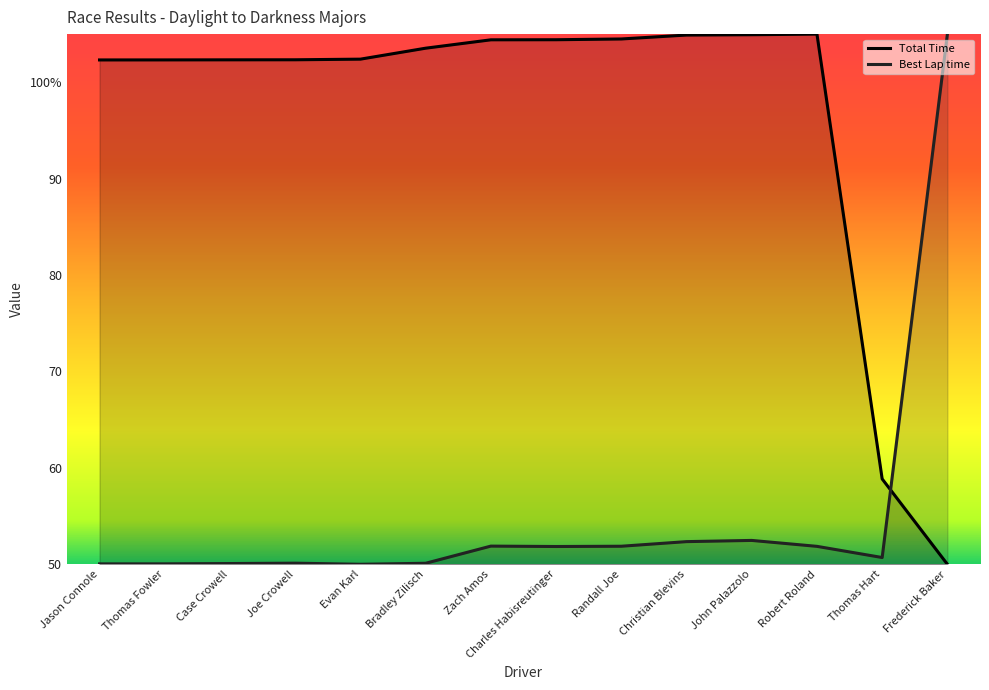

Where is the first local maximum for Best Lap time?

Joe Crowell